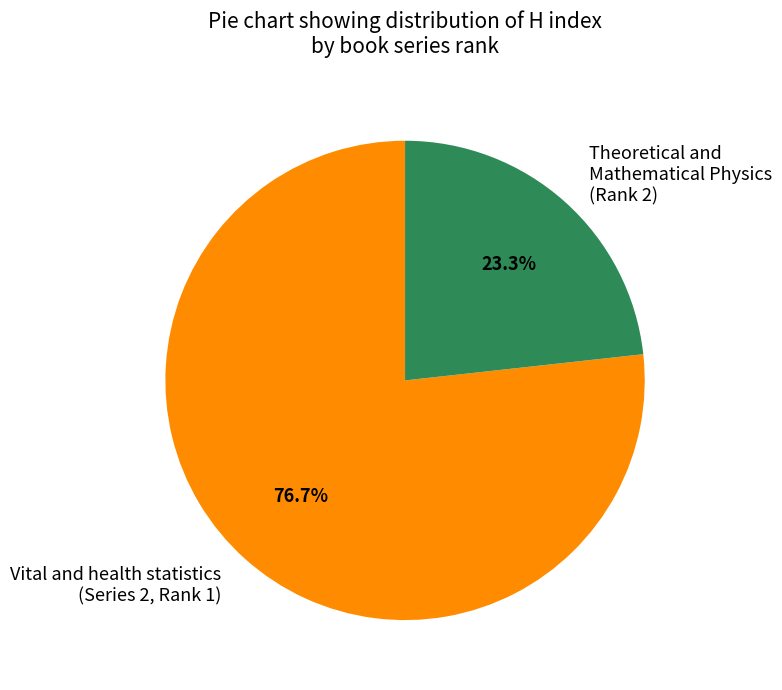

What percentage is NOT represented by Vital and health statistics (Series 2, Rank 1)?

23.3%